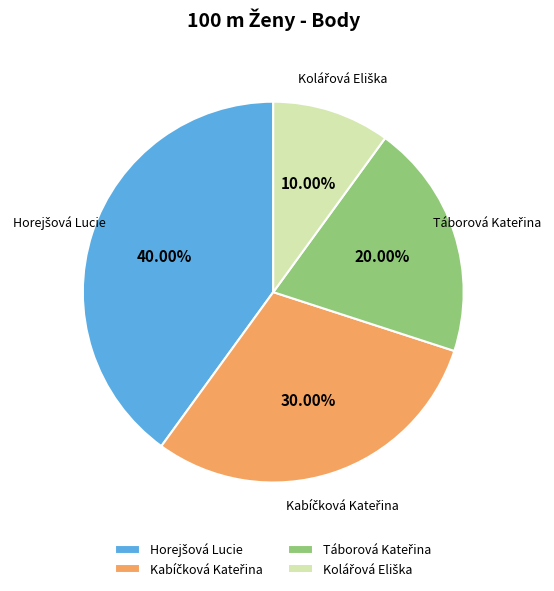

To the nearest percent, what is the difference between the largest and smallest slice percentages?

30%